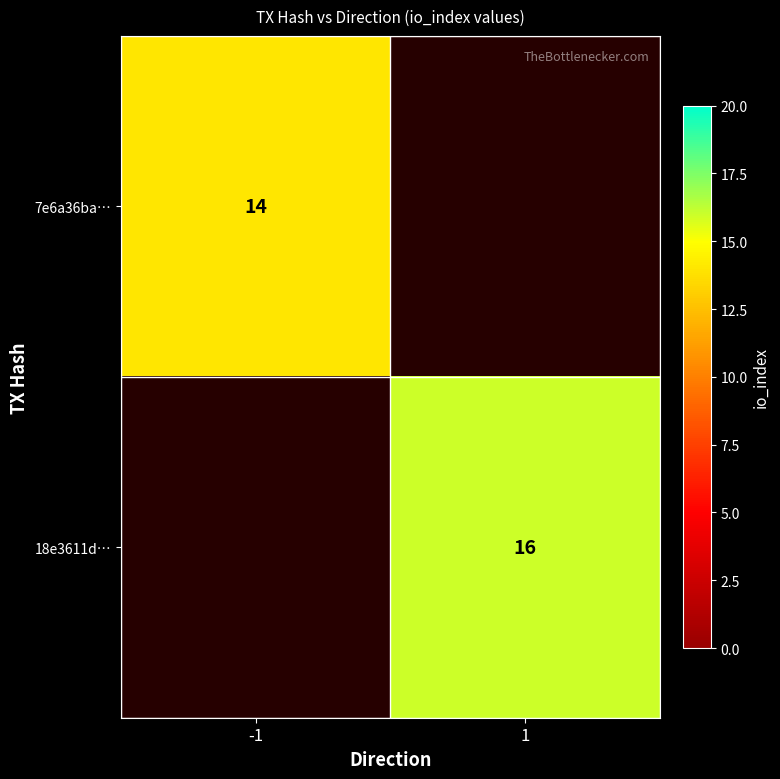

What is the maximum value shown in the chart?

16.0